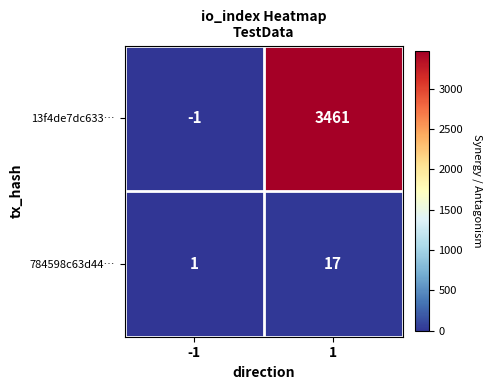

The value of 784598c63d44… at 1 is 24. True or false?

False